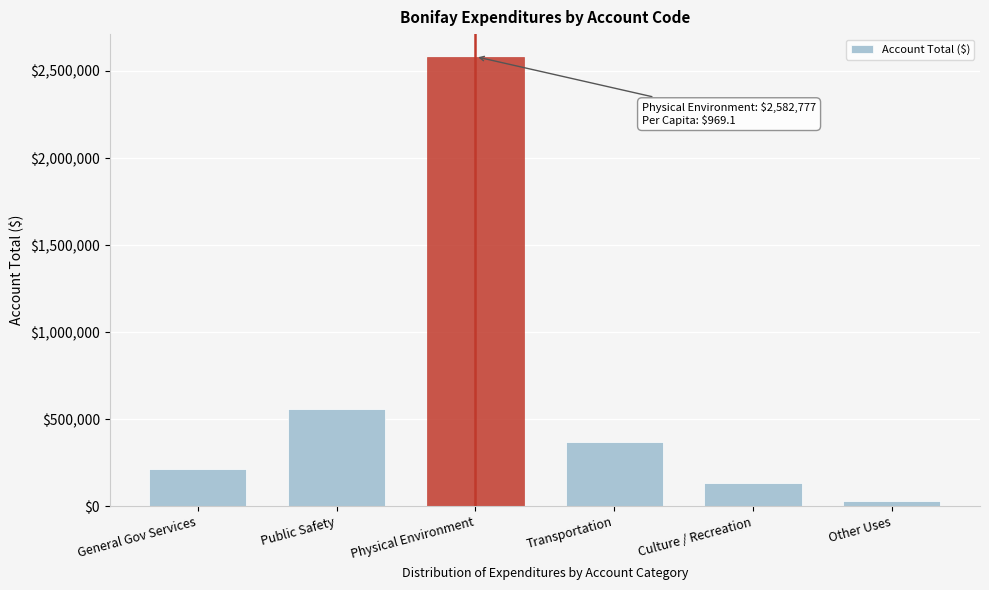

Reading right to left, extract all data points from this chart.

30069	136494	368295	2582777	557080	216123